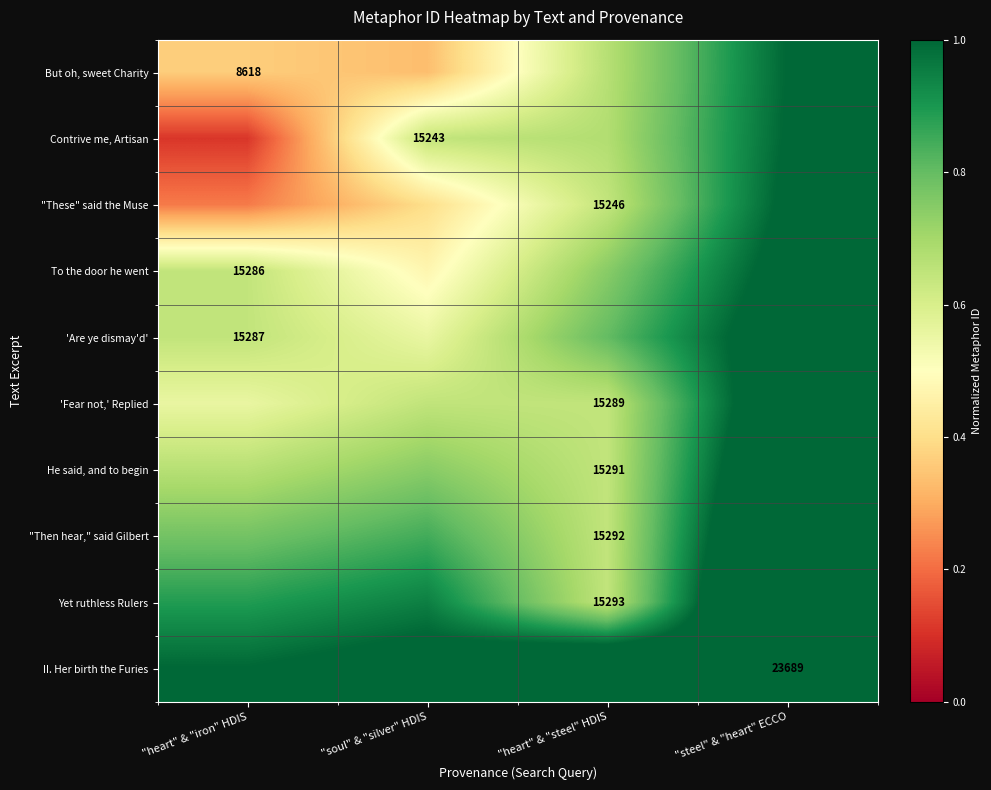

The value of Contrive me, Artisan at "soul" & "silver" HDIS is 0.6. True or false?

True